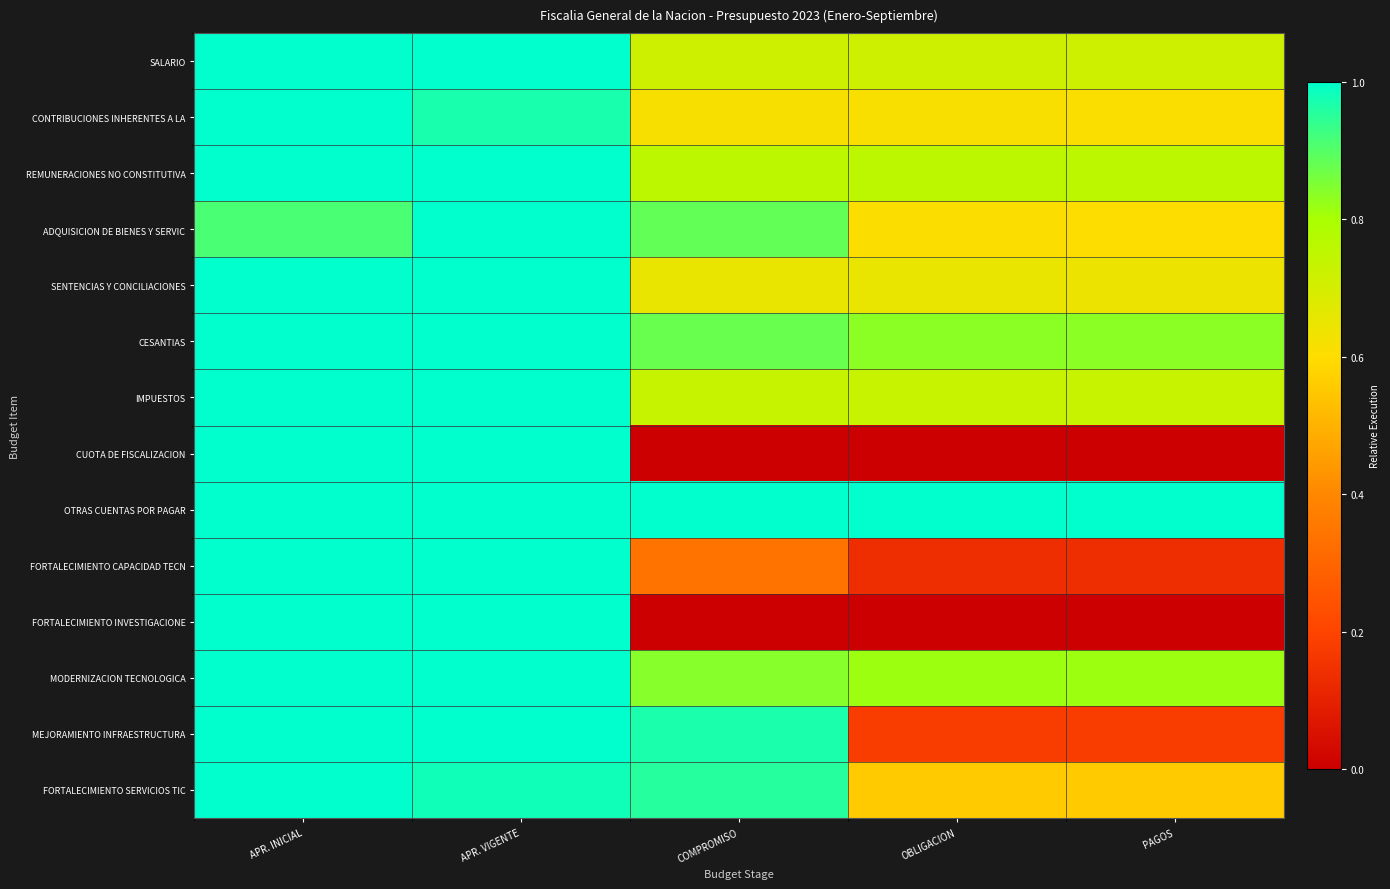

What is the total value across all series at OBLIGACION?

7.6